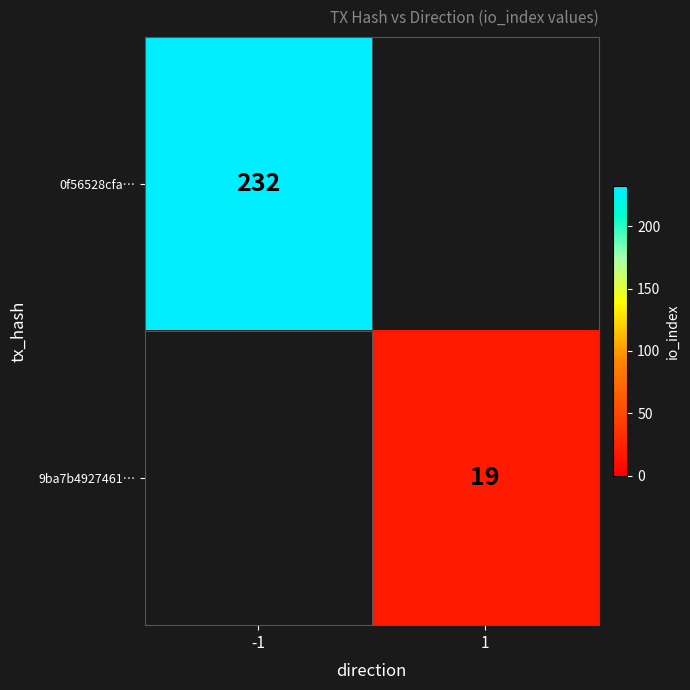

Is it true that 0f56528cfa… equals 118 at -1?

False